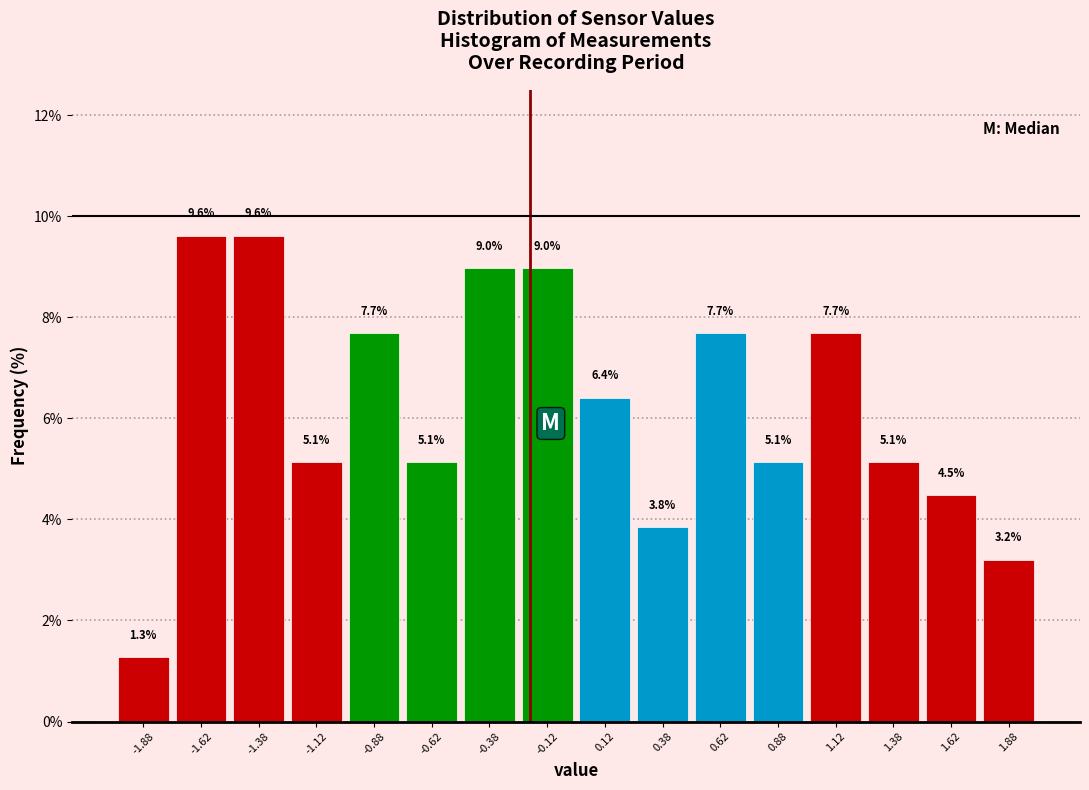

Reading left to right, list every bar in this chart as the range it spans on the x-axis followed by its height.

-2.00 to -1.75: 1.3
-1.75 to -1.50: 9.6
-1.50 to -1.25: 9.6
-1.25 to -1.00: 5.1
-1.00 to -0.75: 7.7
-0.75 to -0.50: 5.1
-0.50 to -0.25: 9.0
-0.25 to 0.00: 9.0
0.00 to 0.25: 6.4
0.25 to 0.50: 3.8
0.50 to 0.75: 7.7
0.75 to 1.00: 5.1
1.00 to 1.25: 7.7
1.25 to 1.50: 5.1
1.50 to 1.75: 4.5
1.75 to 2.00: 3.2